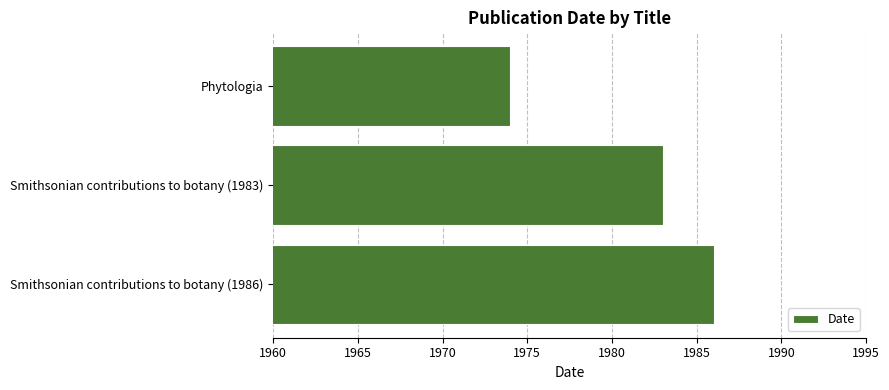

Rank the categories by value from highest to lowest.

Smithsonian contributions to botany (1986), Smithsonian contributions to botany (1983), Phytologia